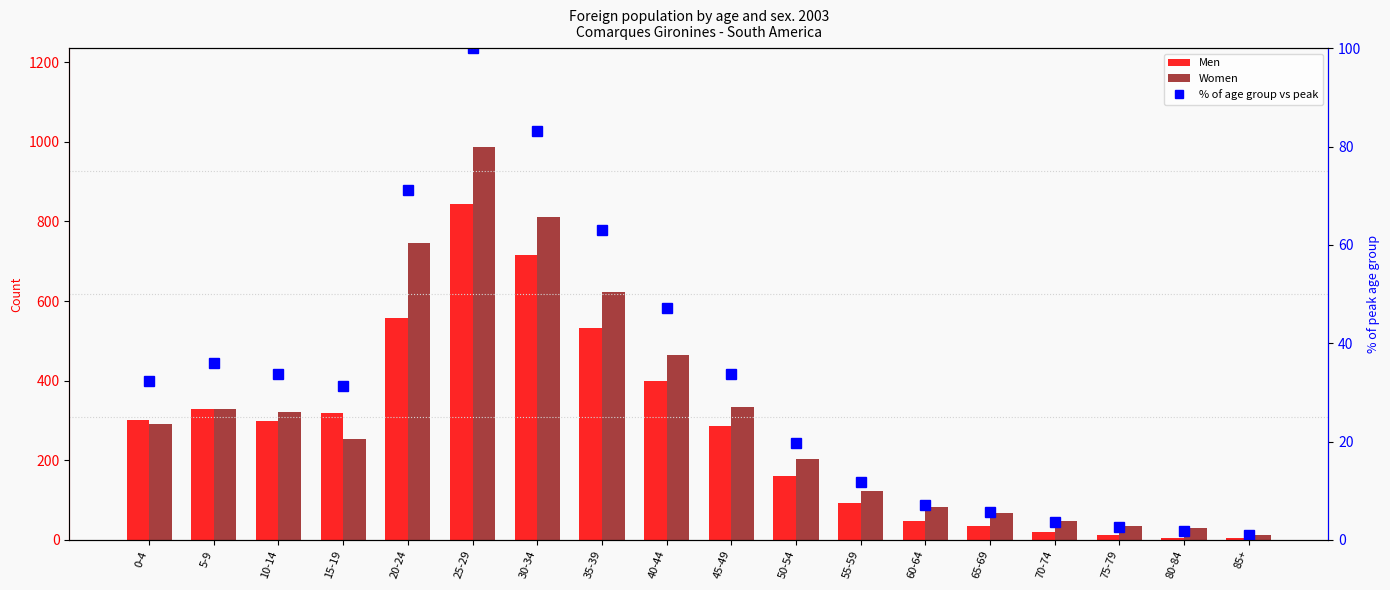

What is the sum of all % of age group vs peak values?

584.7